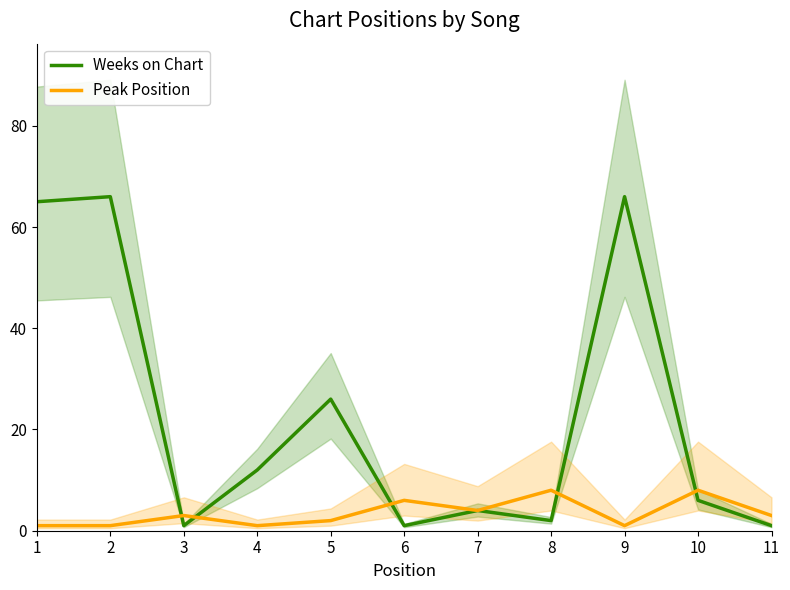

What is the spread (max minus min) of values at 8?

6